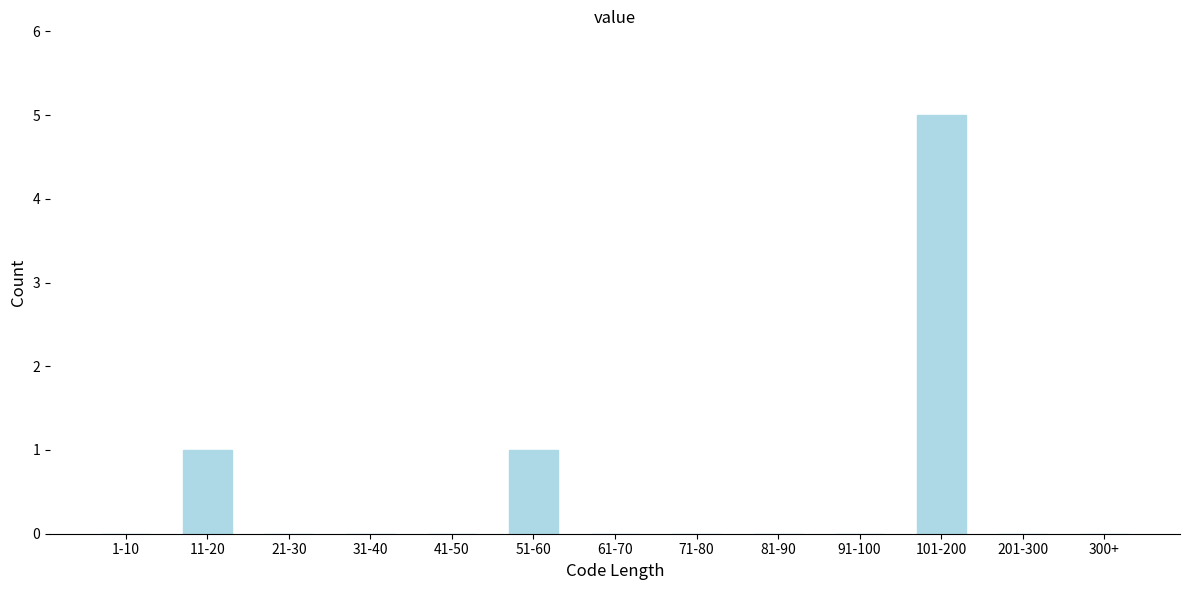

Reading left to right, list all the values displayed in this chart.

1-10=0	11-20=1	21-30=0	31-40=0	41-50=0	51-60=1	61-70=0	71-80=0	81-90=0	91-100=0	101-200=5	201-300=0	300+=0